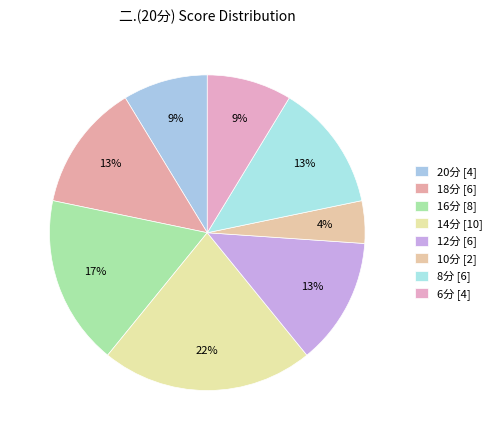

What is the largest slice in the pie chart?

14分 [10]